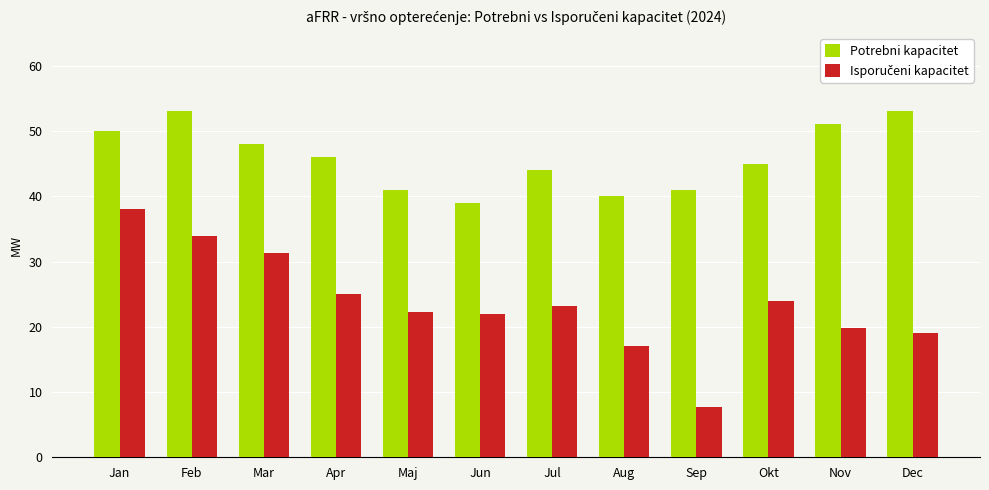

How many distinct data groups are displayed?

2